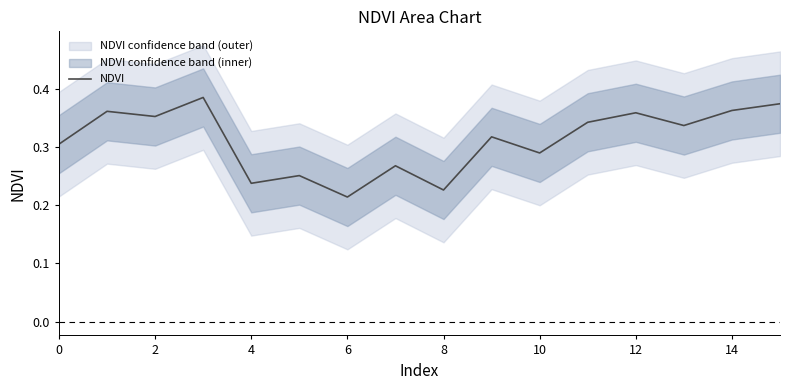

What is the difference between the values at 8 and 13?

0.1